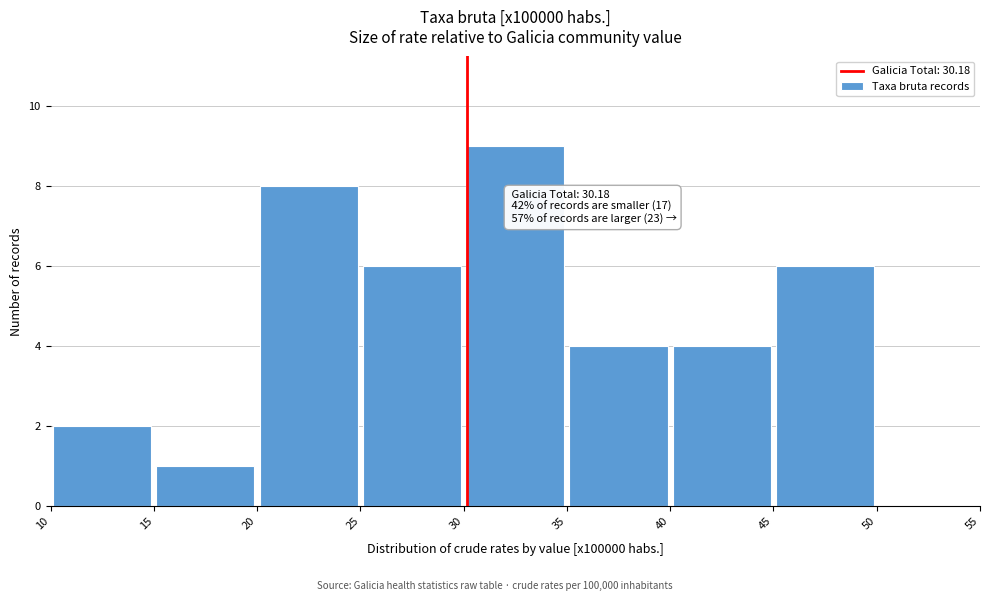

Over which range of the x-axis is the bar tallest?

30 to 35